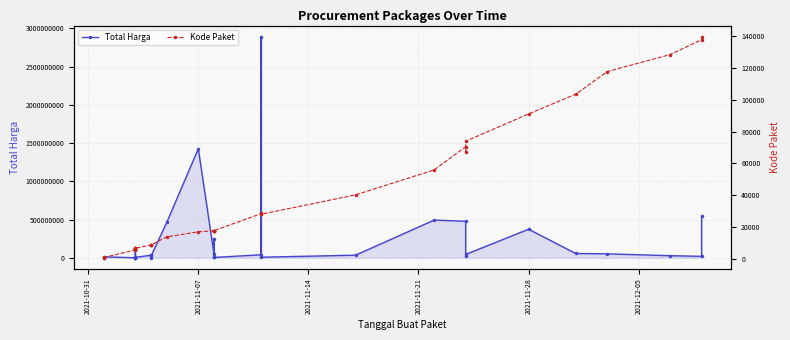

Which series has the widest spread of values?

Total Harga